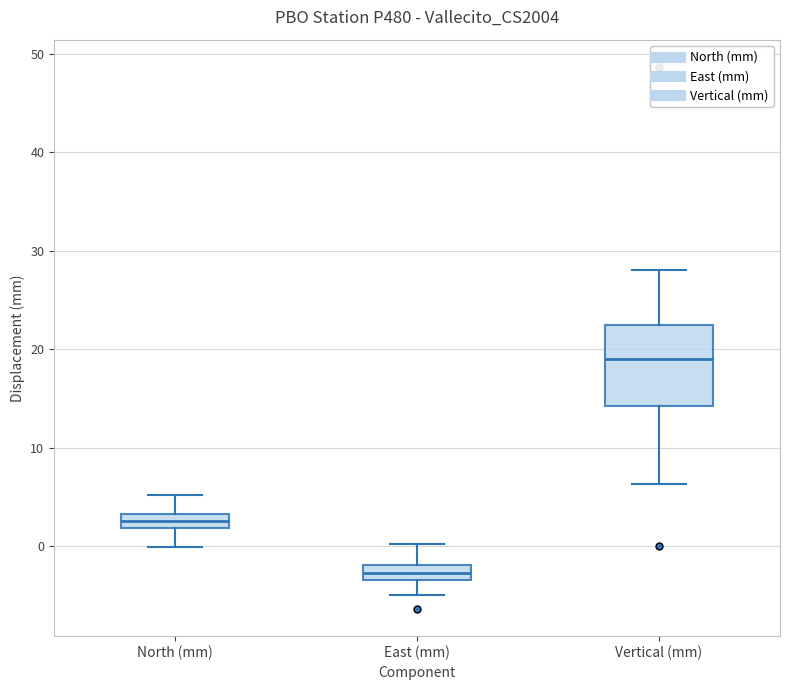

Which box has the highest median line?

Vertical (mm)